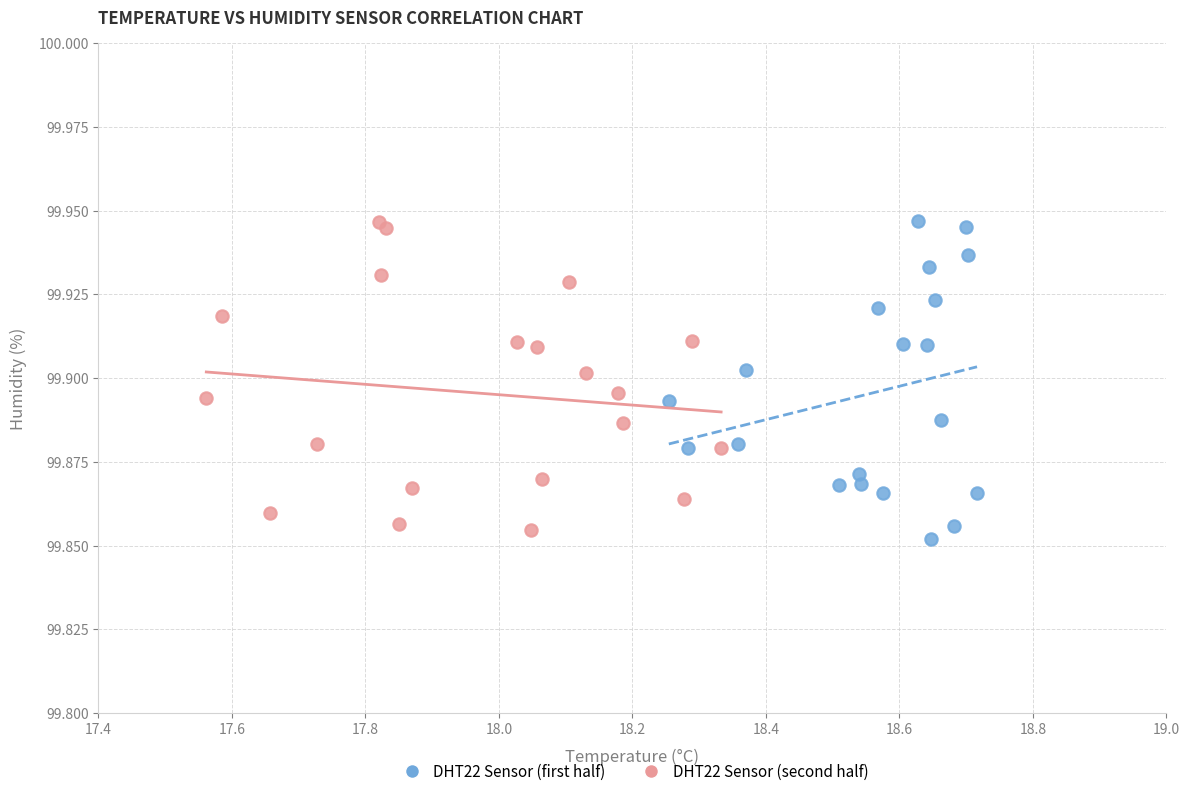

Which series contains the lowest Y value?

DHT22 Sensor (first half)